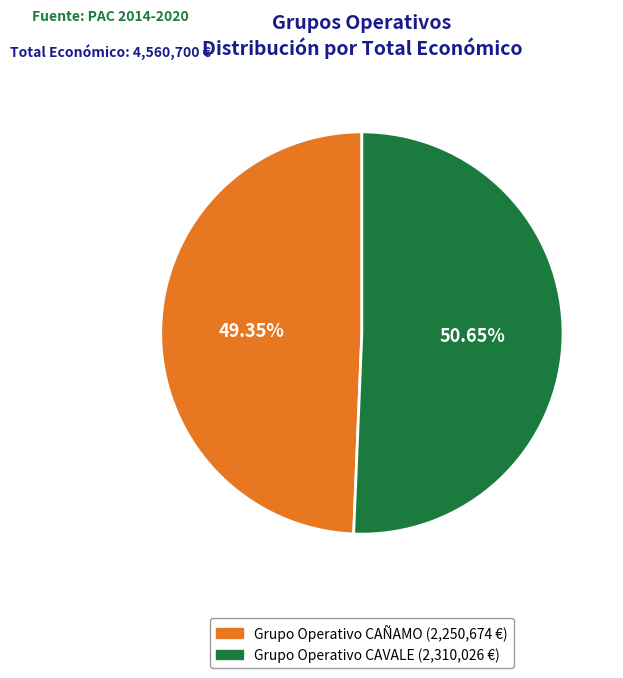

True or false: Grupo Operativo CAÑAMO accounts for 49% of the total.

True